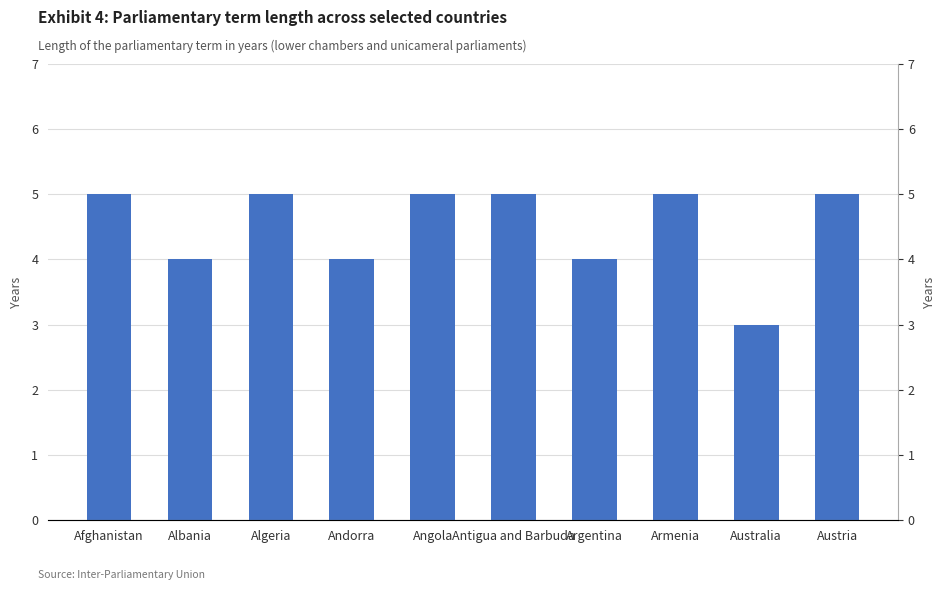

What is the label of the 5th bar from the right?

Antigua and Barbuda